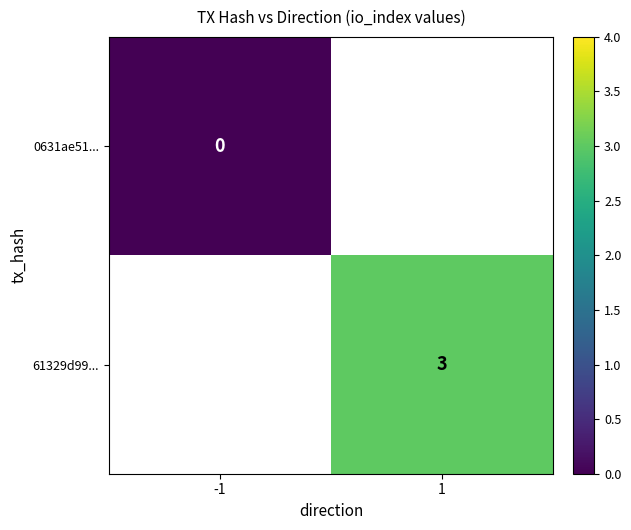

The 61329d99... series shows 5 at 1. True or false?

False